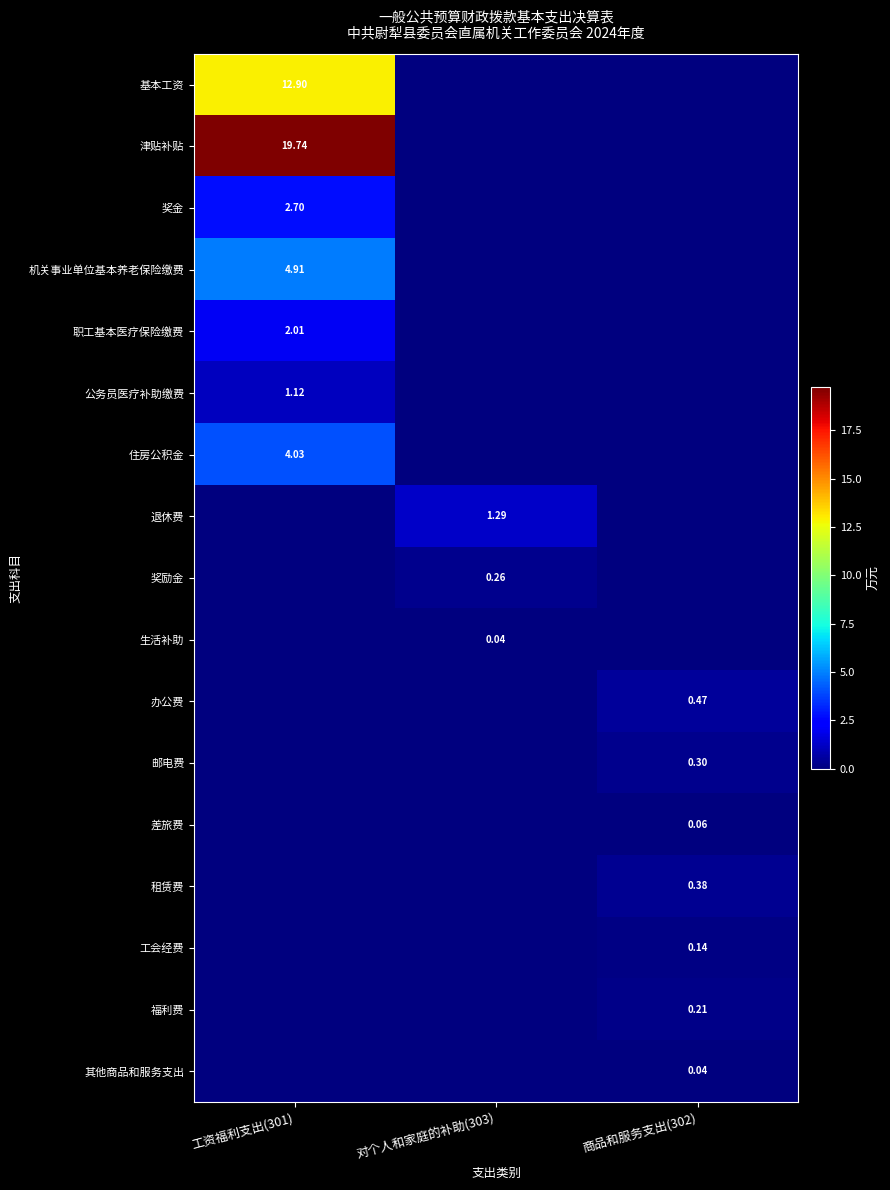

Rank the categories by 住房公积金 value from lowest to highest.

对个人和家庭的补助(303), 商品和服务支出(302), 工资福利支出(301)